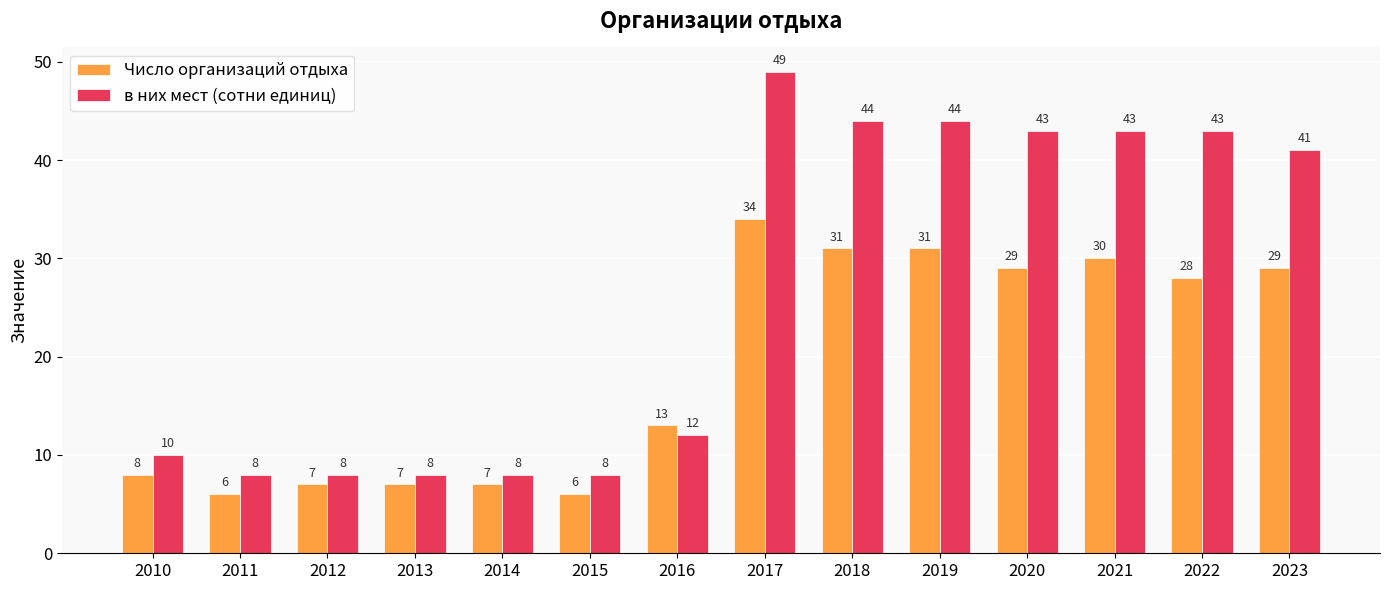

How many bars are there in each group?

2